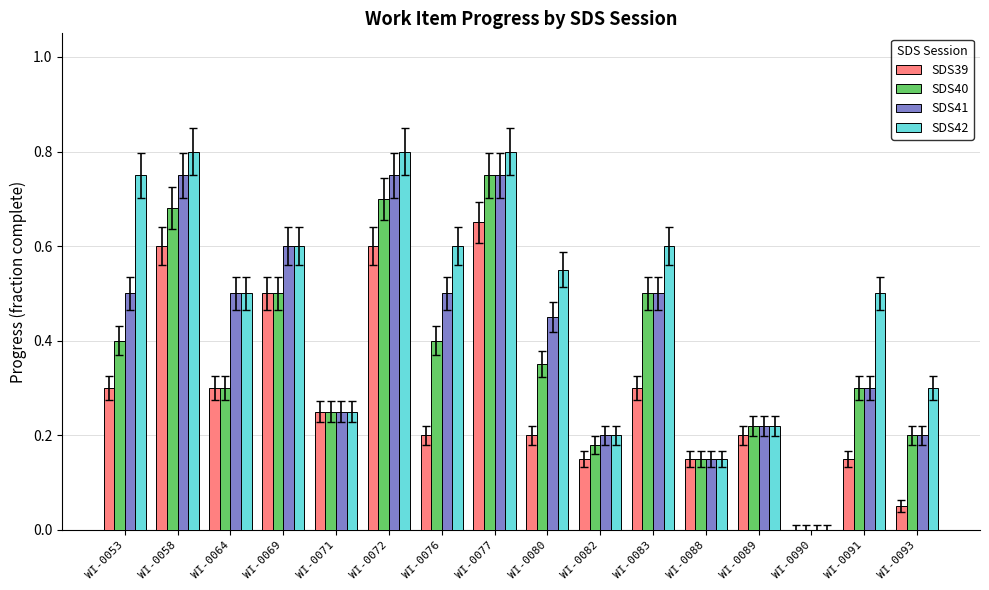

Is the value of SDS39 at WI-0064 greater than the value of SDS41 at WI-0080?

No